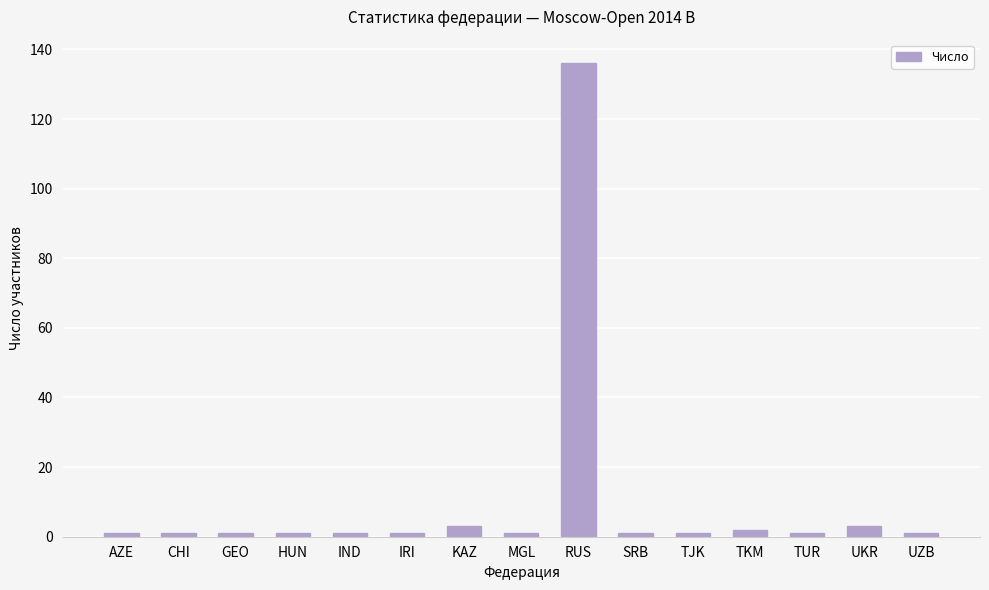

Approximately how many times larger is the value at AZE compared to GEO?

1.0